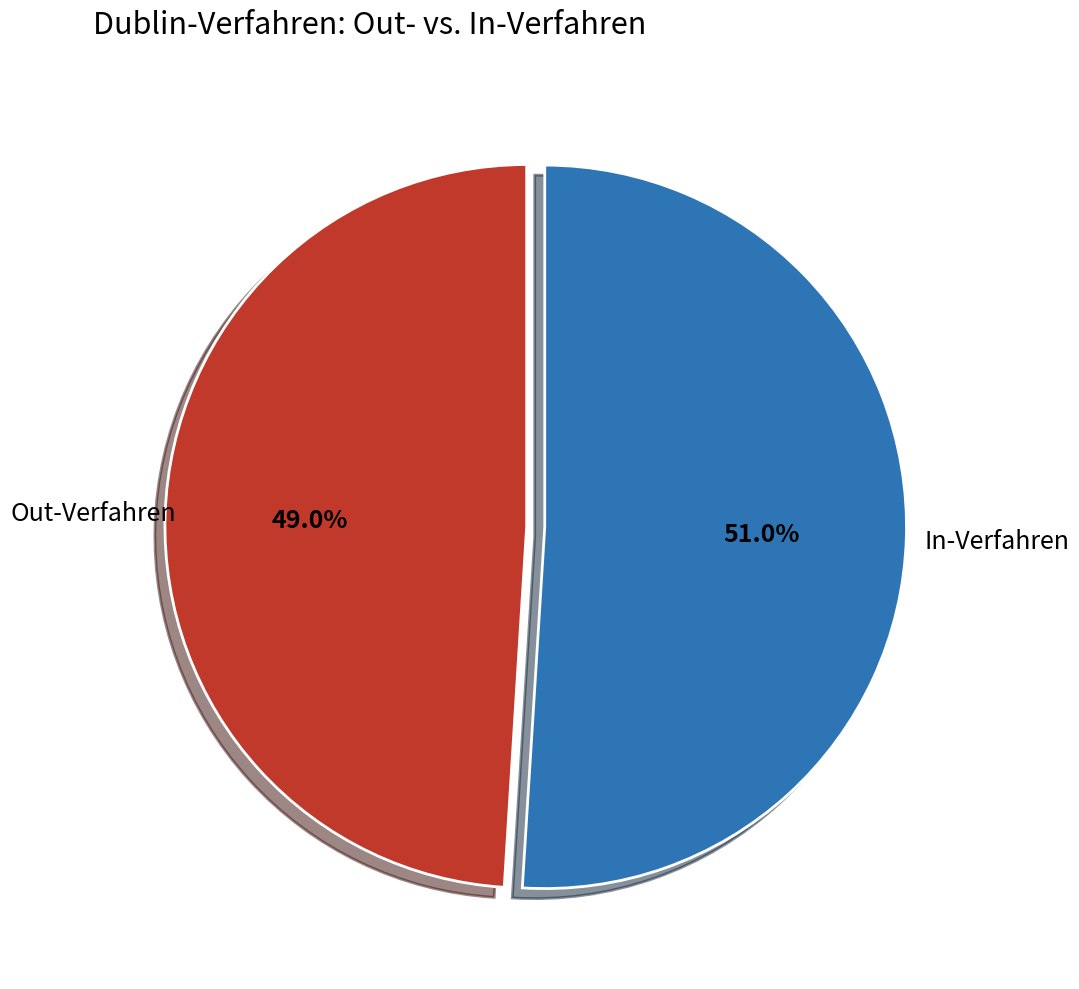

What is the total percentage of Out-Verfahren and In-Verfahren?

100.0%